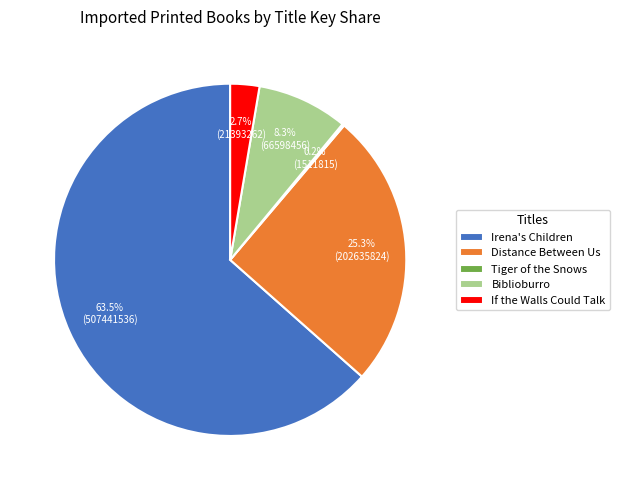

Is it true that Biblioburro is 8% of the pie?

True